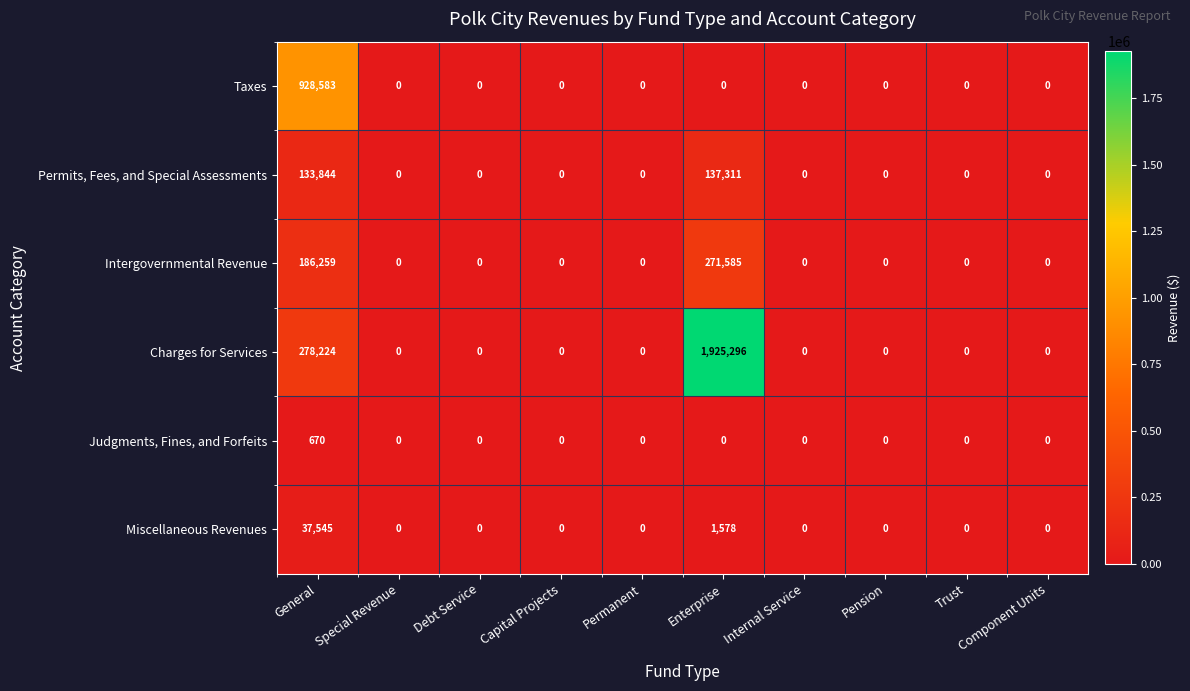

How many categories are shown in the chart?

10